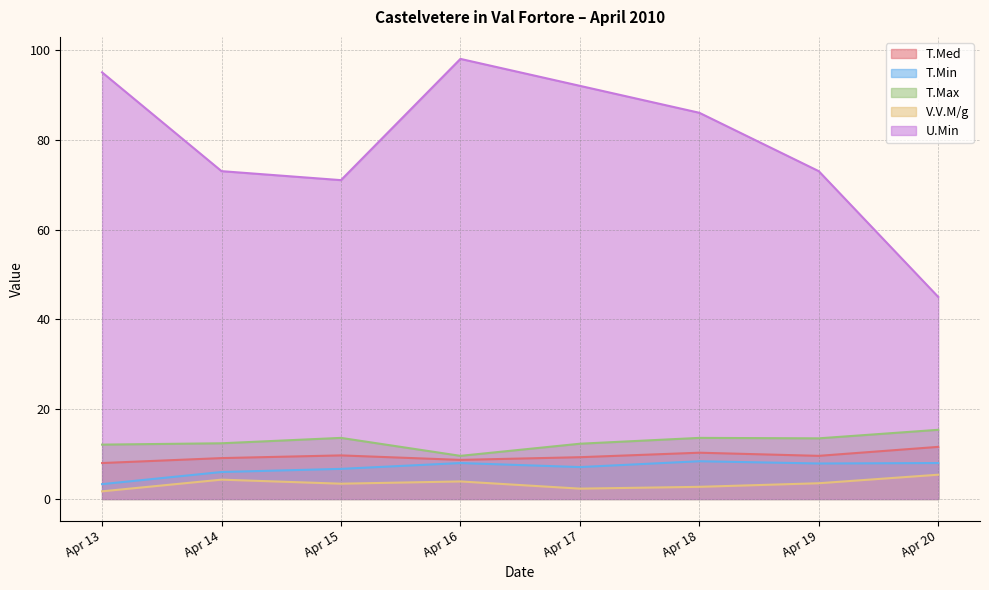

True or false: U.Min and T.Med intersect in this chart.

False